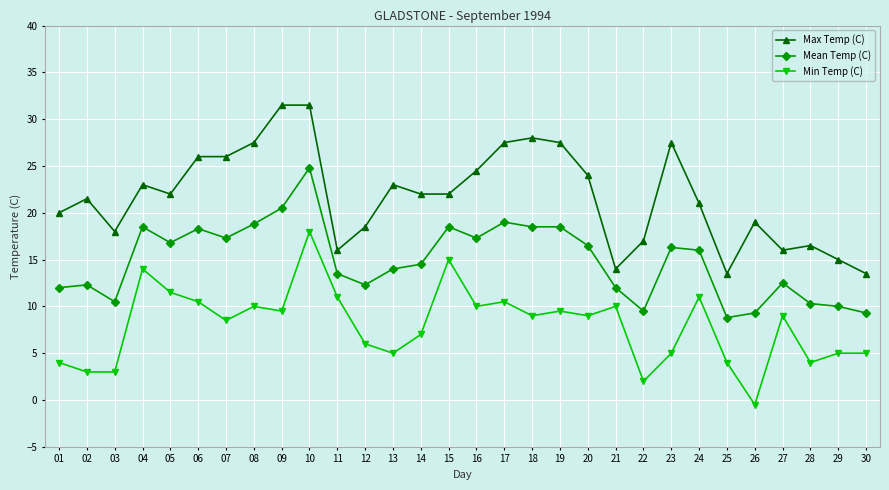

At 30, list the series in order from largest to smallest.

Max Temp (C), Mean Temp (C), Min Temp (C)